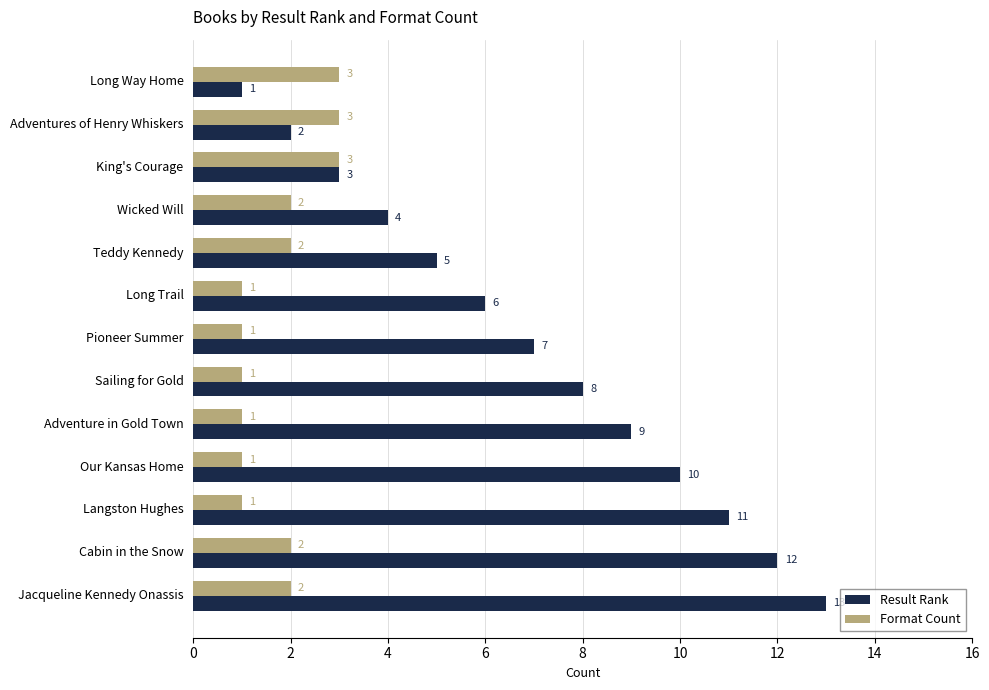

At Adventure in Gold Town, list the series in order from smallest to largest.

Format Count, Result Rank